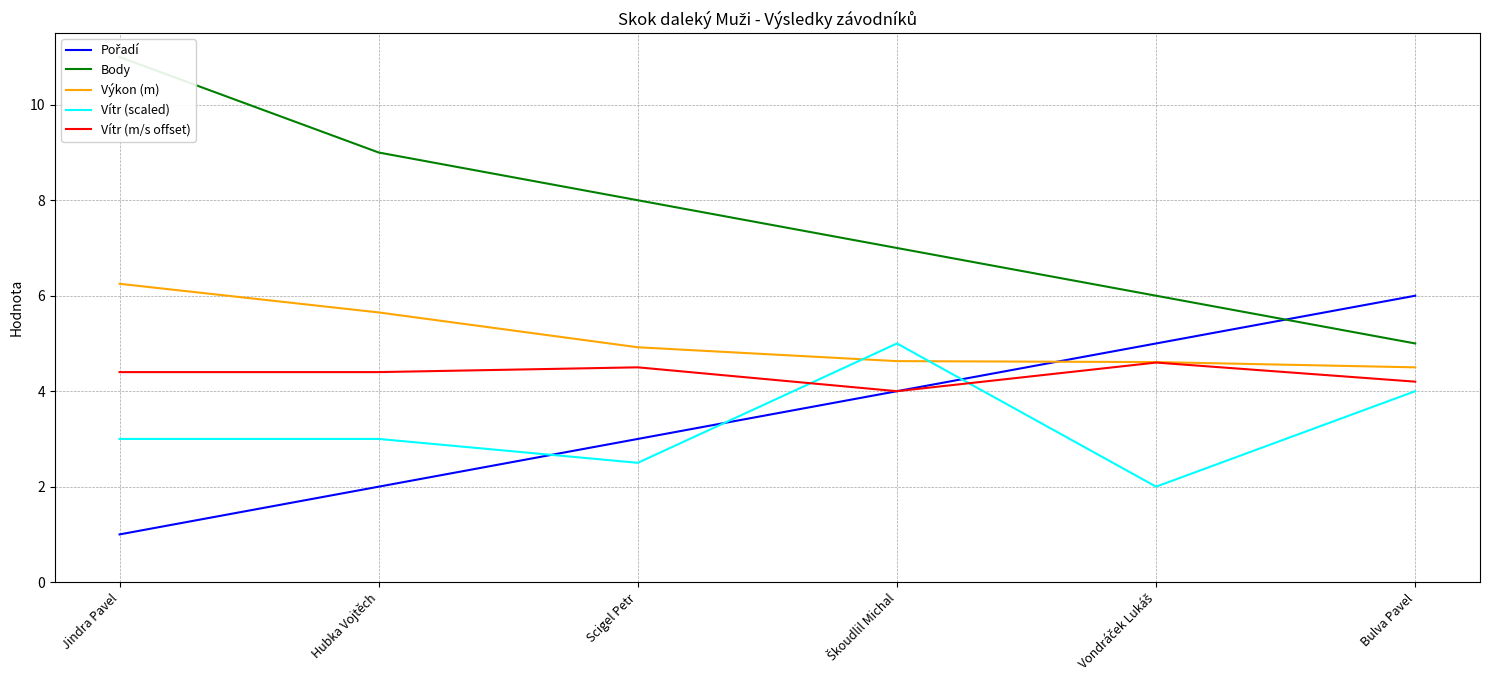

At which category is the sum across all series the highest?

Jindra Pavel